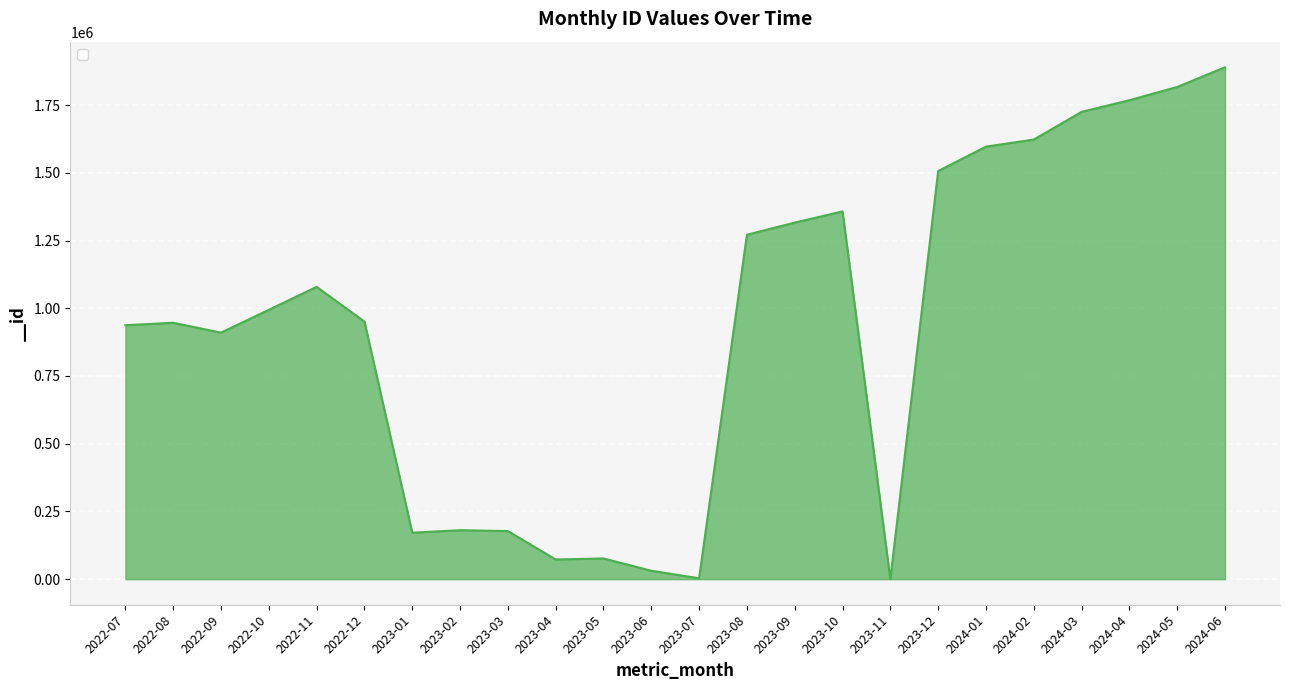

What is the greatest value displayed?

1889813